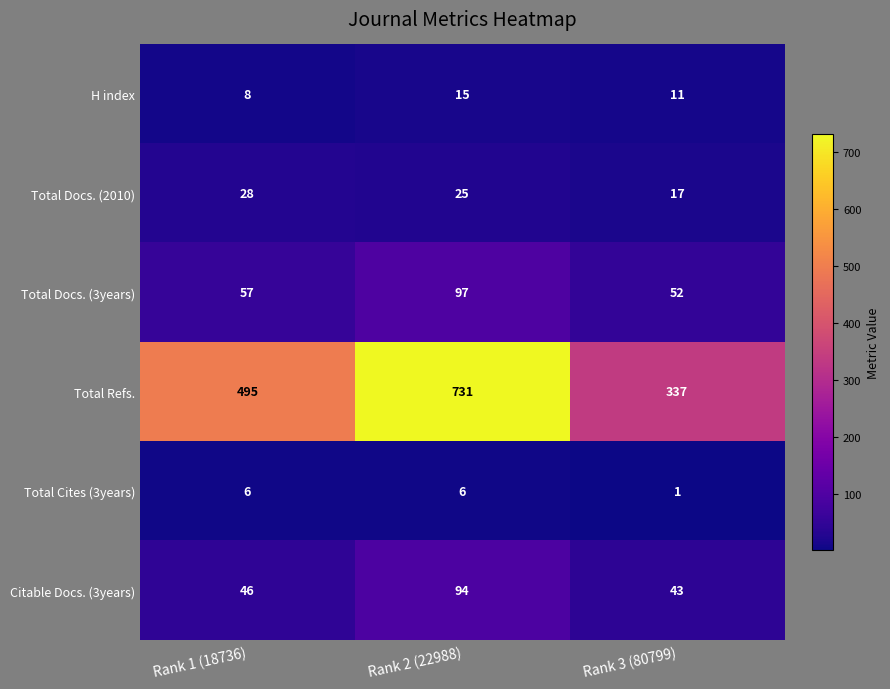

At Rank 3 (80799), list the series in order from largest to smallest.

Total Refs., Total Docs. (3years), Citable Docs. (3years), Total Docs. (2010), H index, Total Cites (3years)